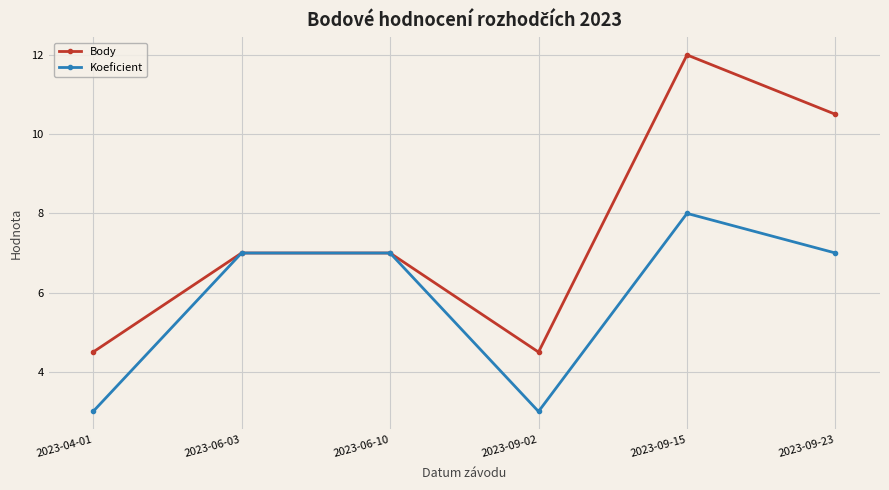

Reading left to right, list all the values displayed in this chart.

Body: 2023-04-01=4.5	2023-06-03=7.0	2023-06-10=7.0	2023-09-02=4.5	2023-09-15=12.0	2023-09-23=10.5
Koeficient: 2023-04-01=3.0	2023-06-03=7.0	2023-06-10=7.0	2023-09-02=3.0	2023-09-15=8.0	2023-09-23=7.0